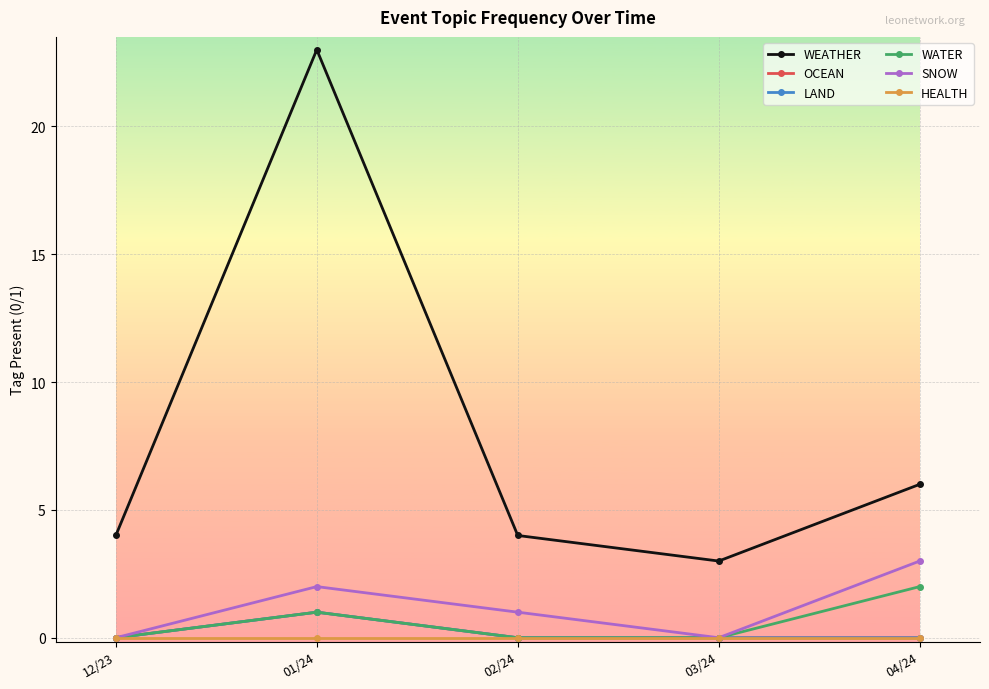

How many interior local valleys does the WEATHER series have?

1